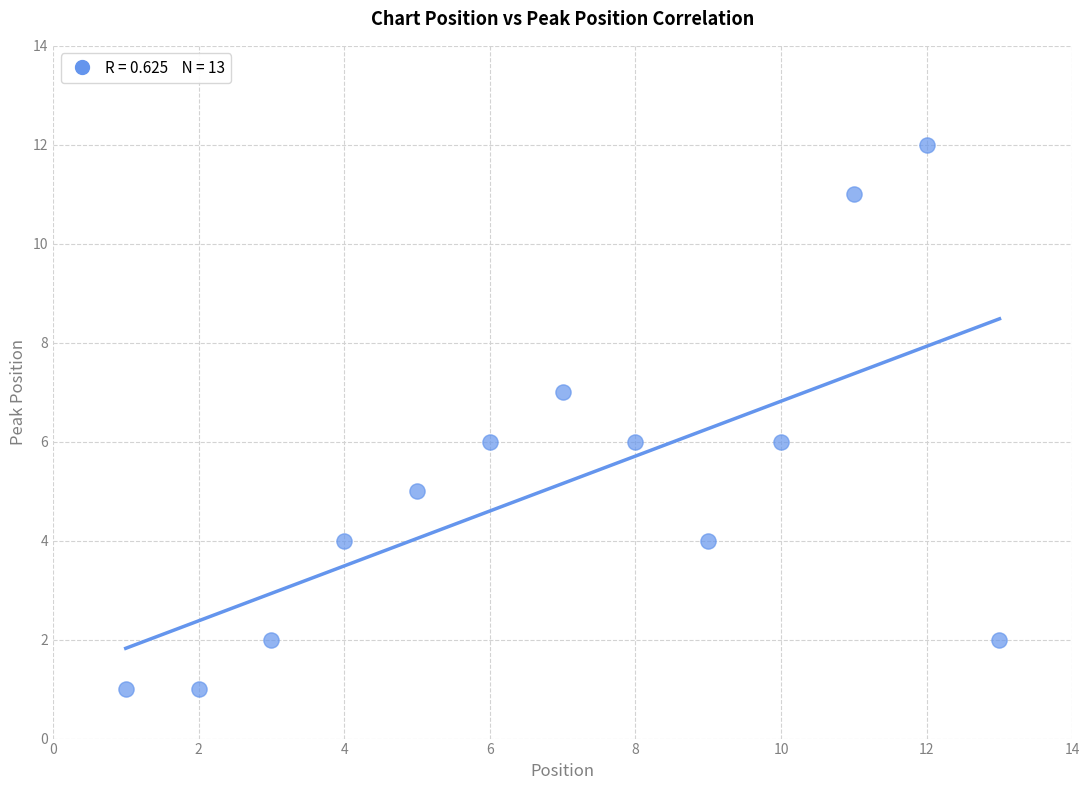

What is the range of X values (max minus min)?

12